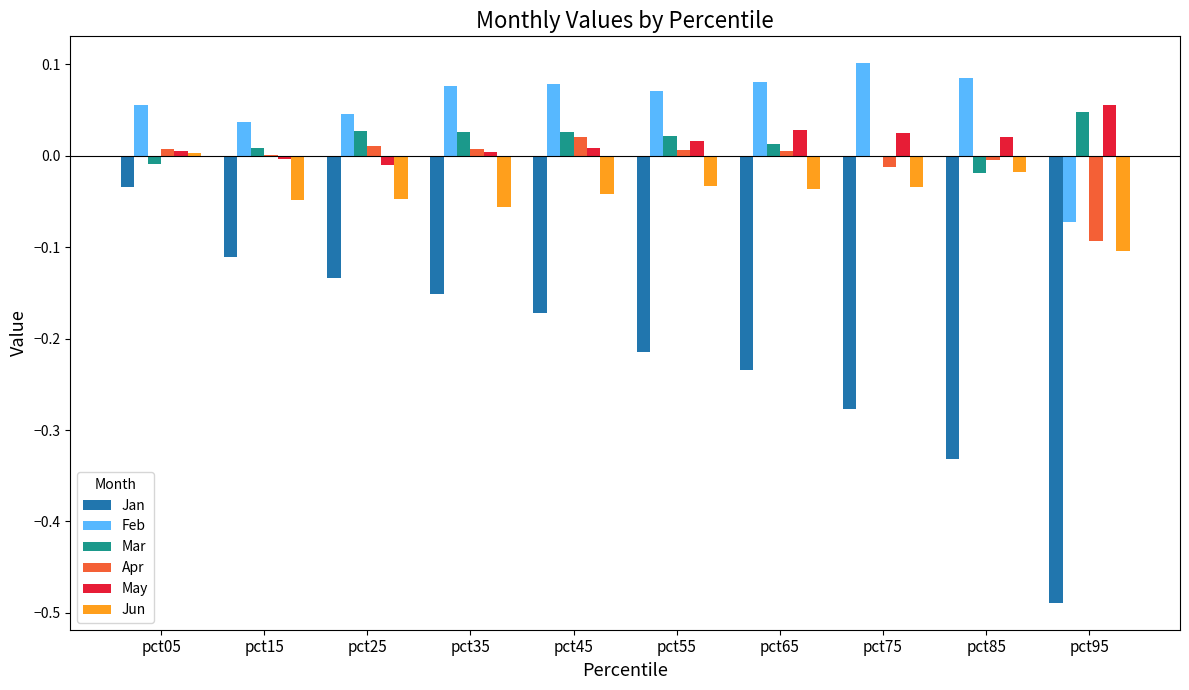

Is the value of May at pct55 greater than the value of Apr at pct85?

Yes